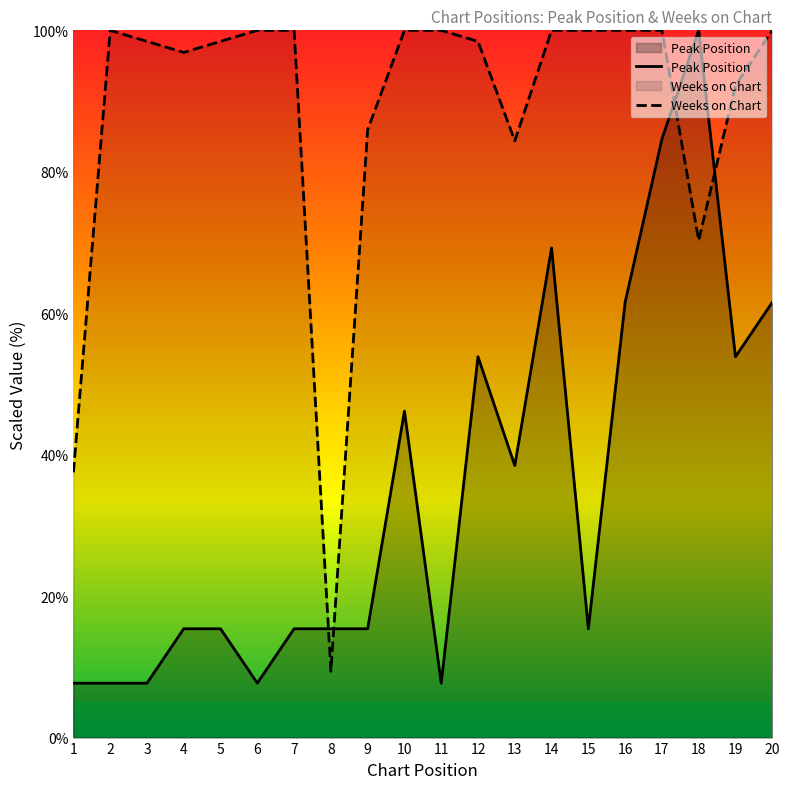

Between 4 and 11, which series saw the biggest shift?

Peak Position